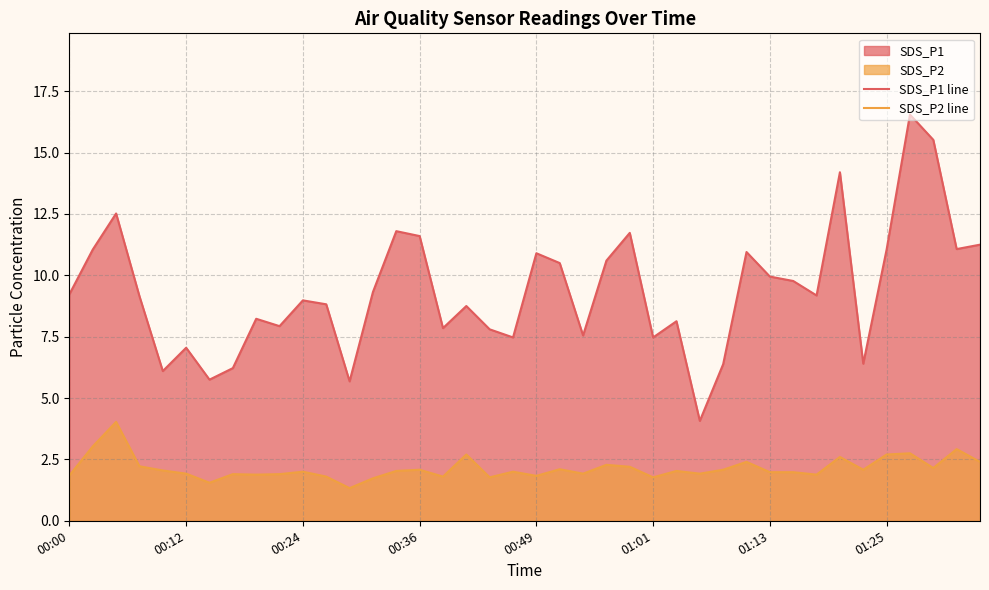

True or false: SDS_P2 line and SDS_P1 line intersect in this chart.

False